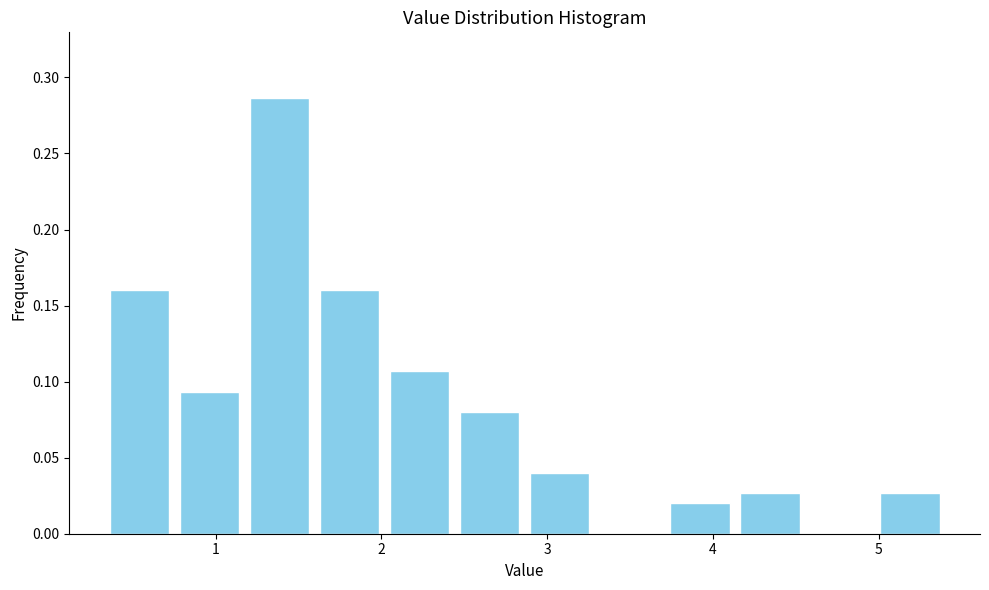

How tall is the bar that spans 2.4 to 2.9 on the x-axis? Neither the bar edges nor the heights are printed on the chart, so give them approximately, as read against the axes.

0.080